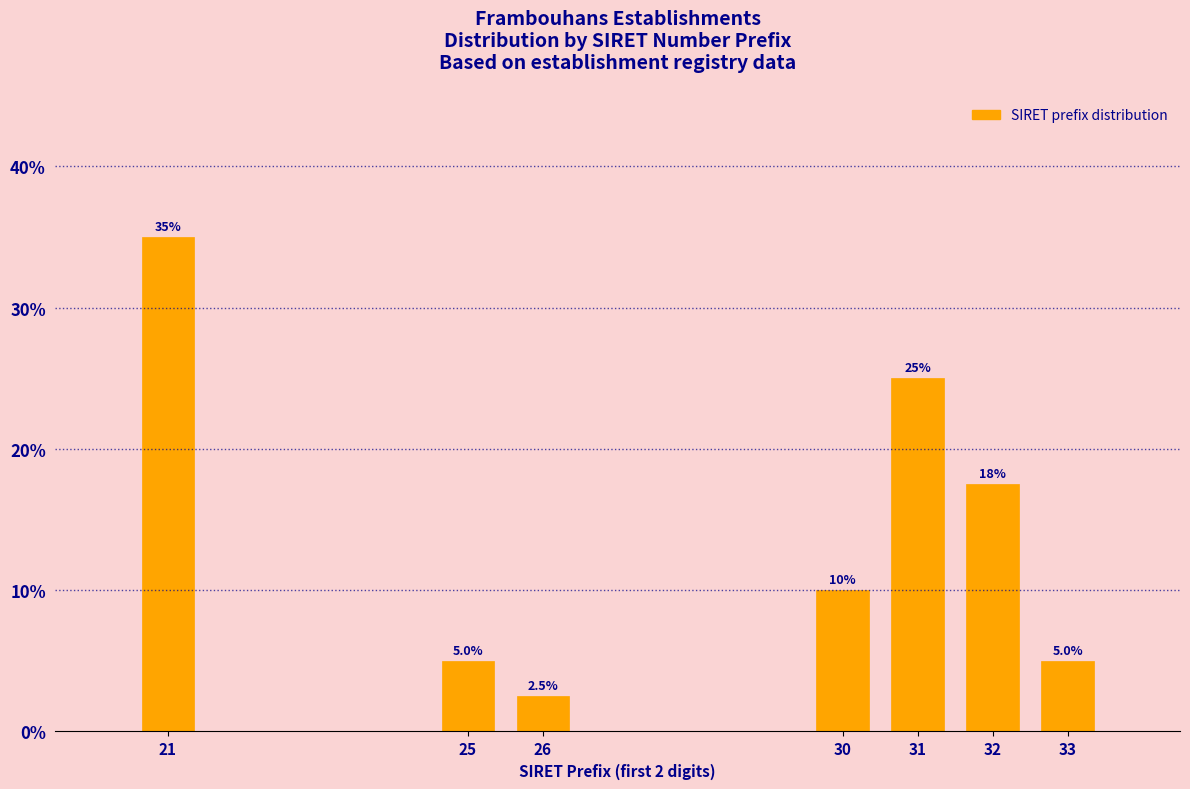

Reading left to right, extract all data points from this chart.

21=35.0	25=5.0	26=2.5	30=10.0	31=25.0	32=17.5	33=5.0